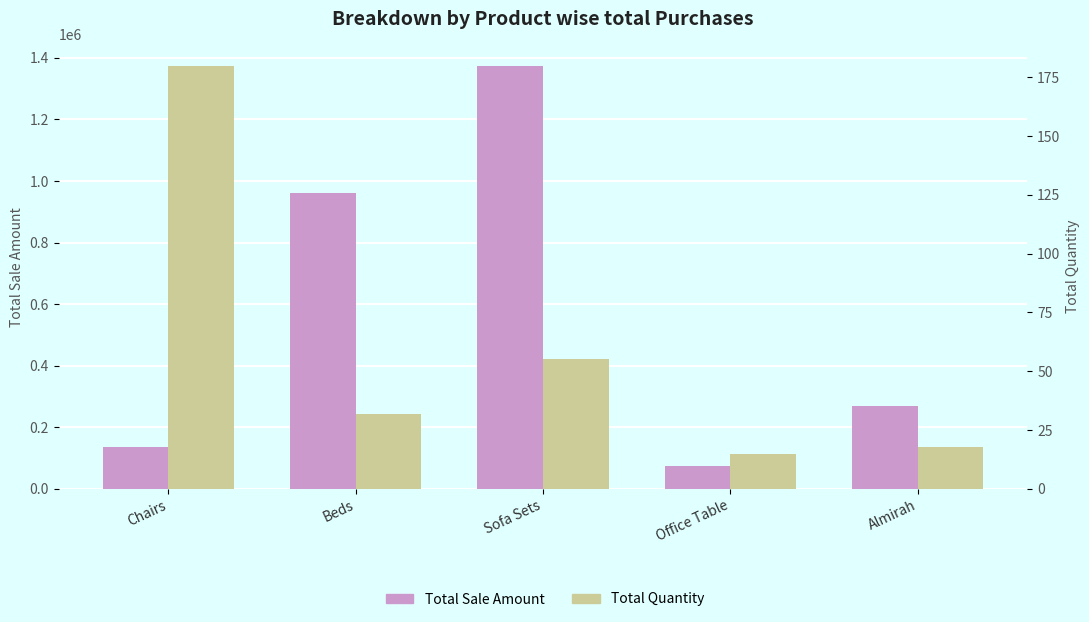

How many bars are there in total?

10